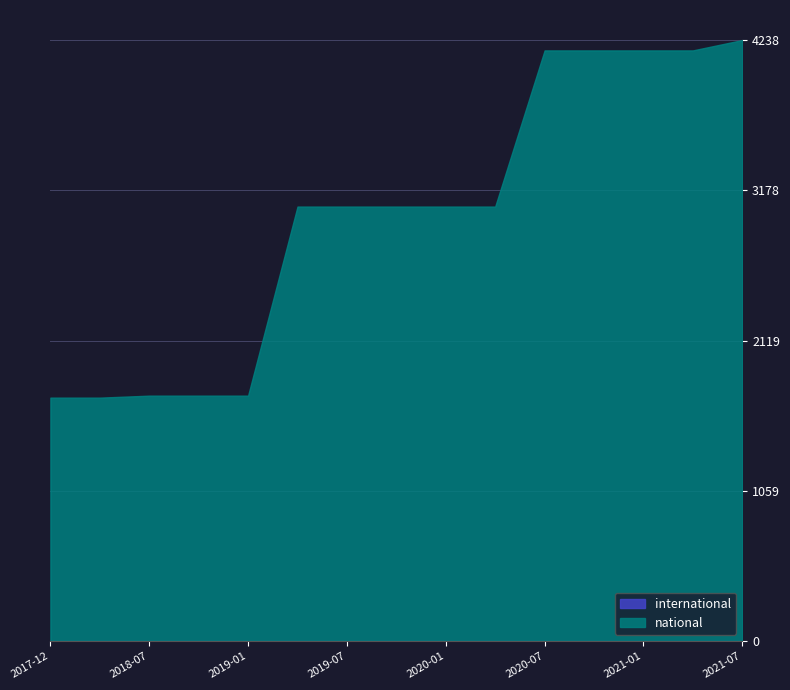

List the labels in order of national value, largest first.

2021-07-01, 2020-07-01, 2020-10-01, 2021-01-01, 2021-04-01, 2019-04-06, 2019-07-01, 2019-10-09, 2020-01-01, 2020-04-01, 2018-07-11, 2018-09-28, 2019-01-01, 2017-12-22, 2018-04-09